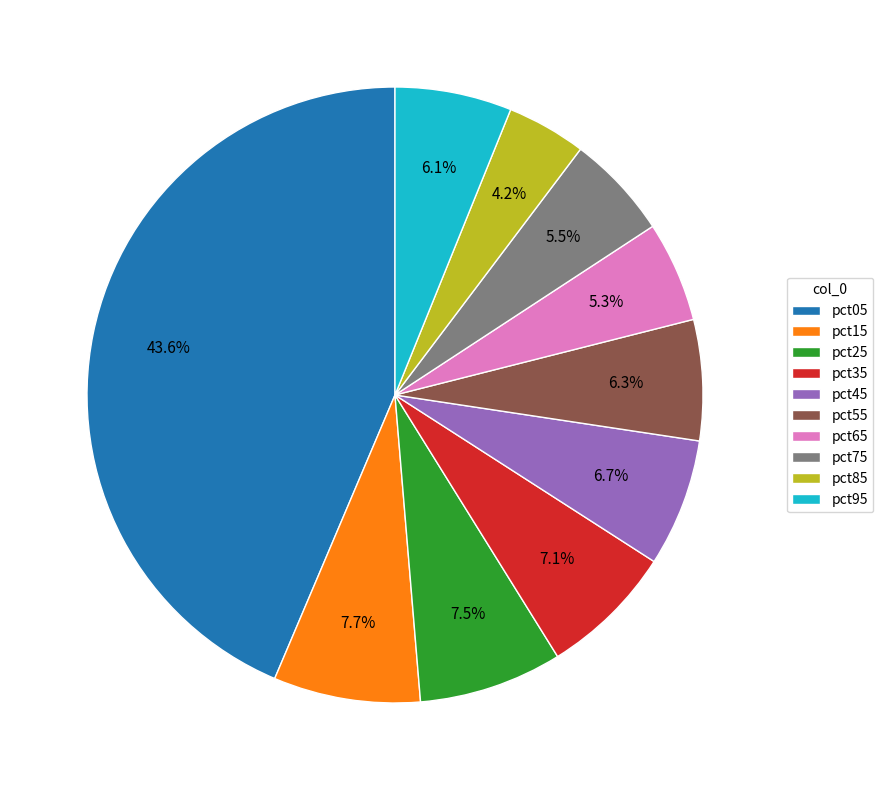

Combined, what portion of the pie is pct95 and pct65?

11.4%